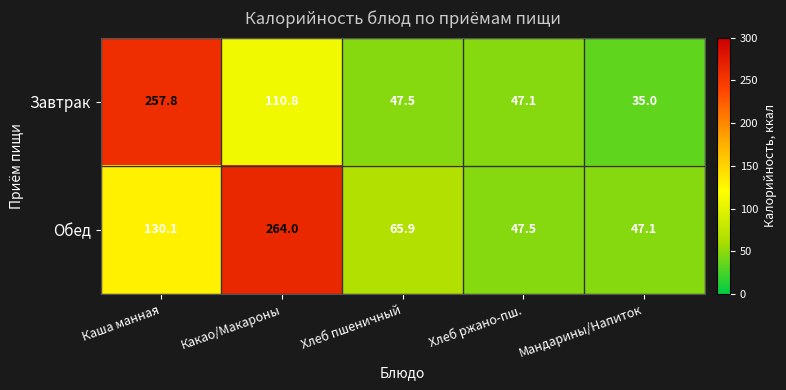

At which category does the chart reach its peak across all series?

Какао/Макароны